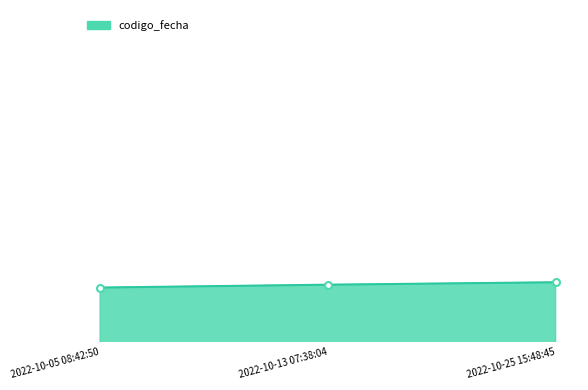

The chart shows a value of 2726033472 at 2022-10-05 08:42:50. True or false?

False